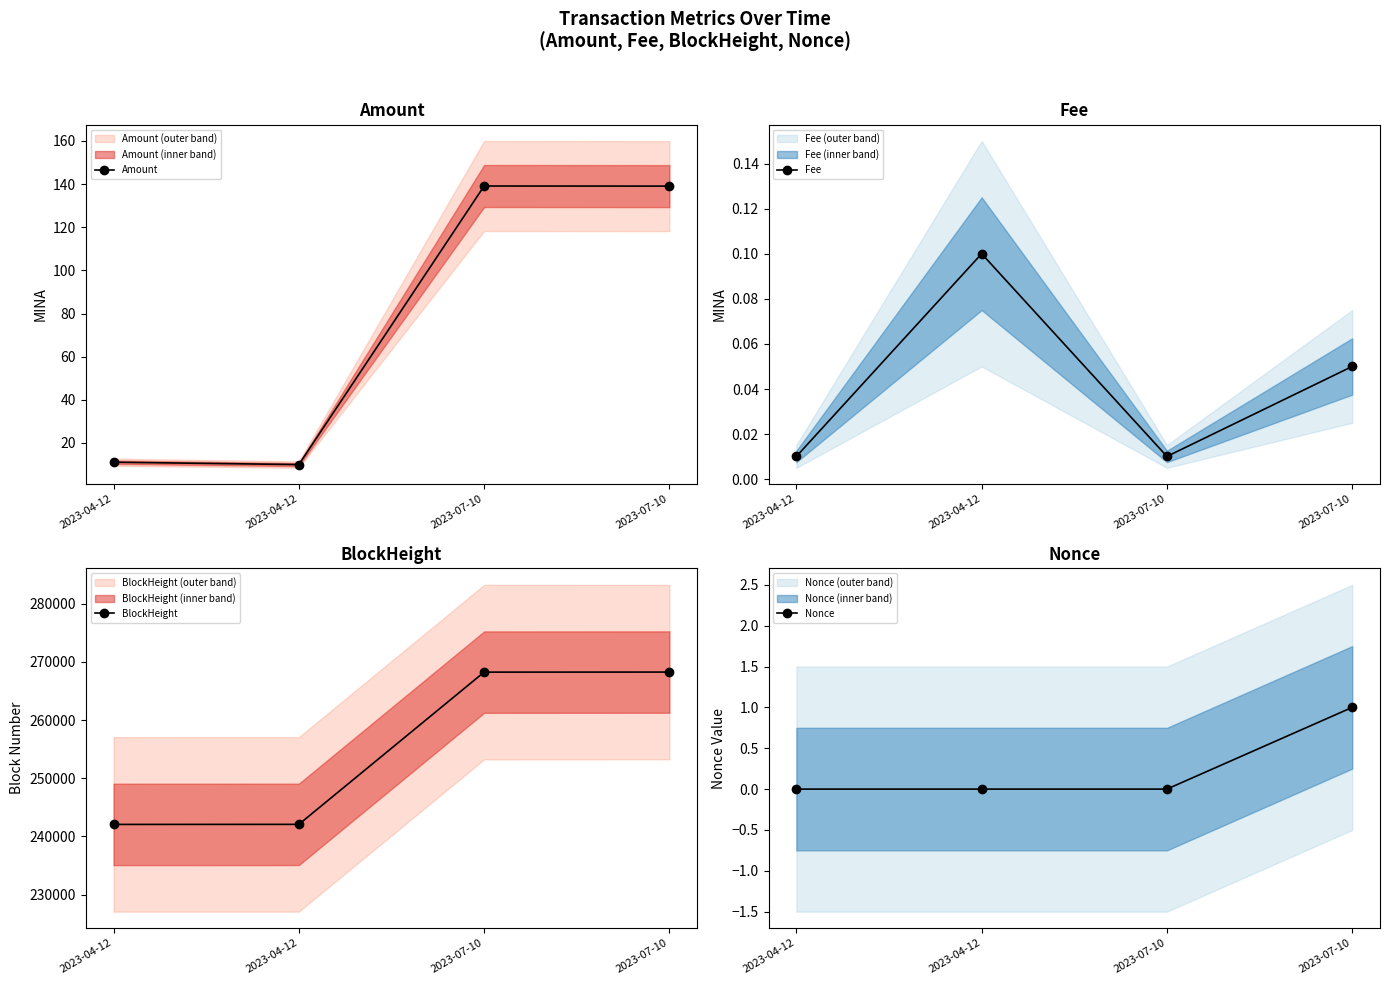

What is the maximum value shown in the chart?

268266.0